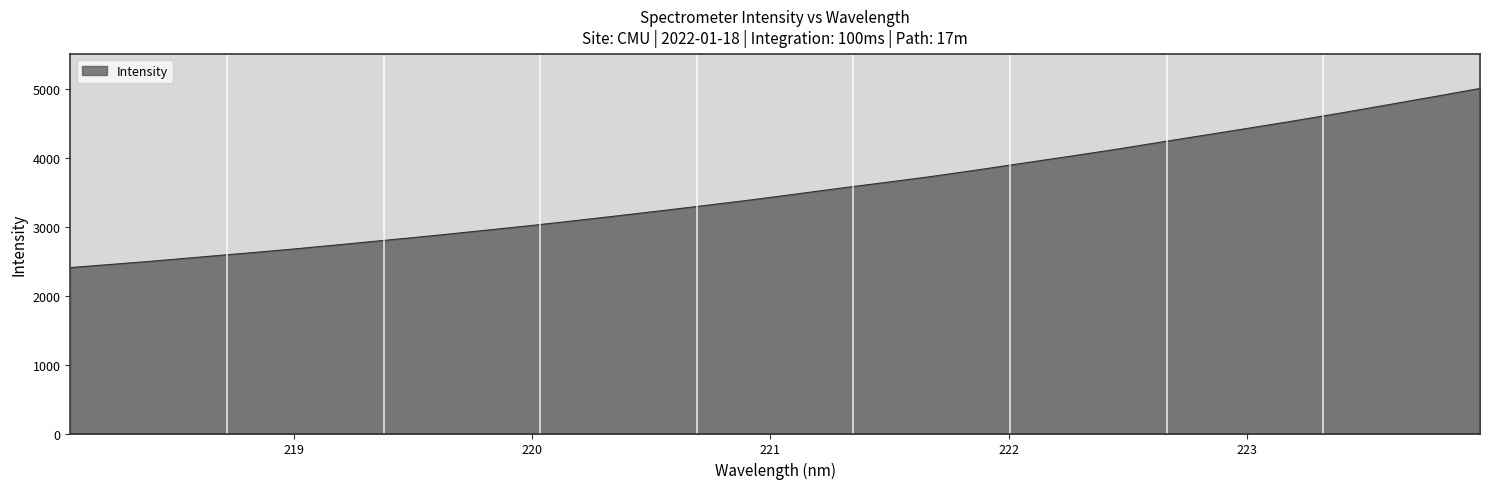

What is the minimum value shown in the chart?

2407.6